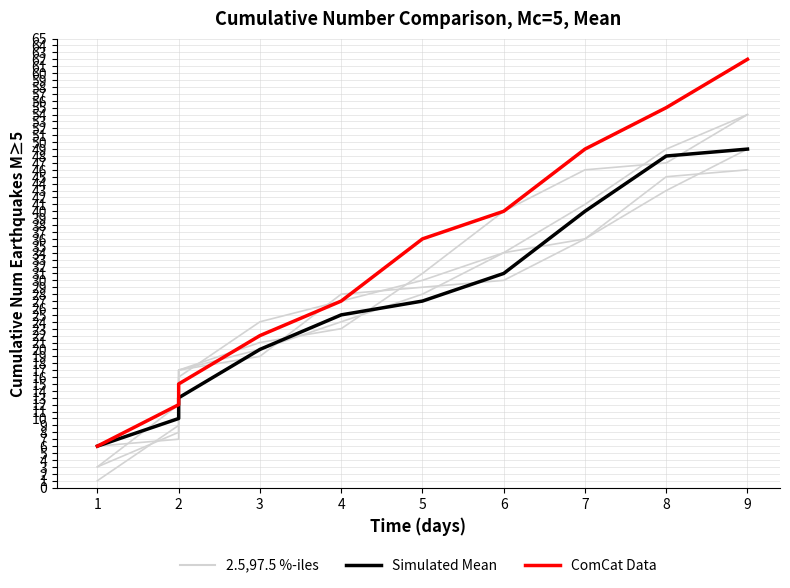

True or false: Simulated Mean and ComCat Data cross at least once.

False